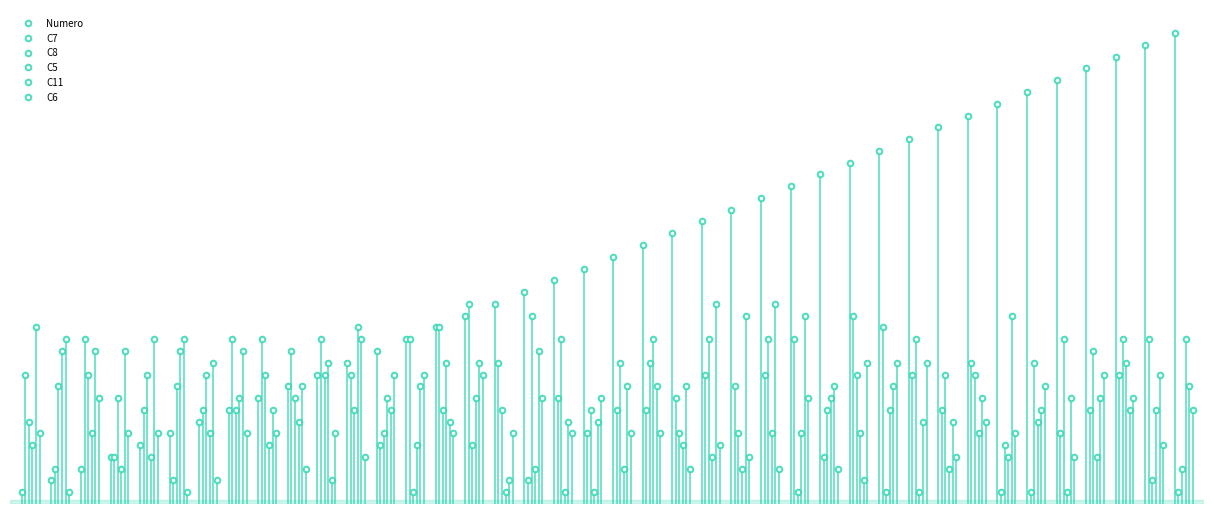

At how many categories does at least one series exceed 6?

40